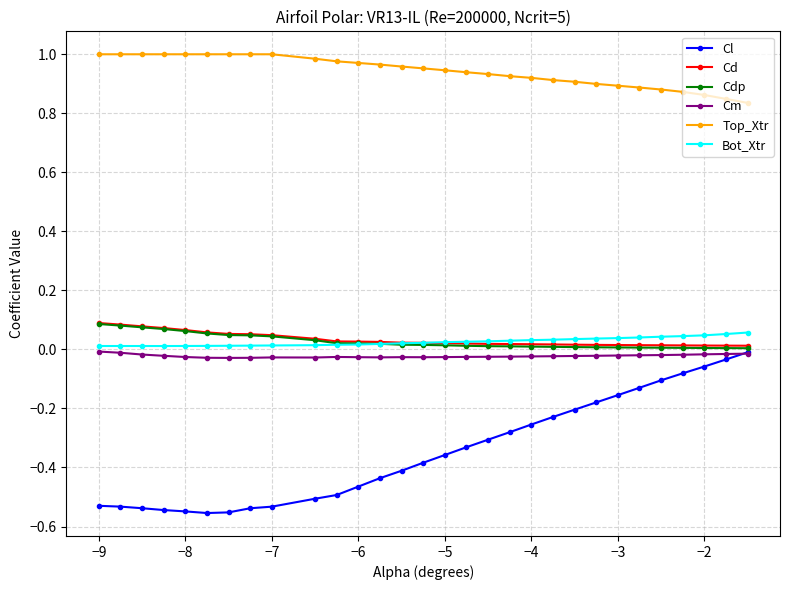

True or false: Cl and Cd cross at least once.

False